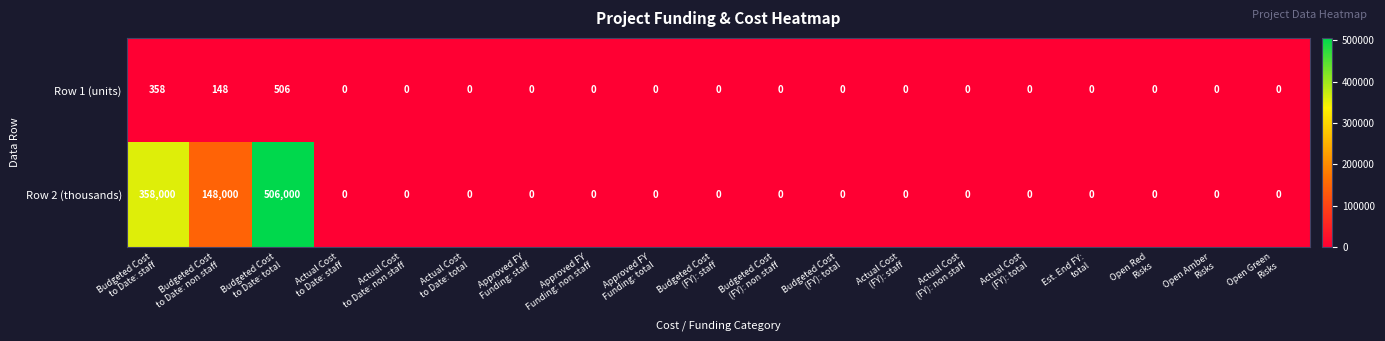

What is the maximum value shown in the chart?

506000